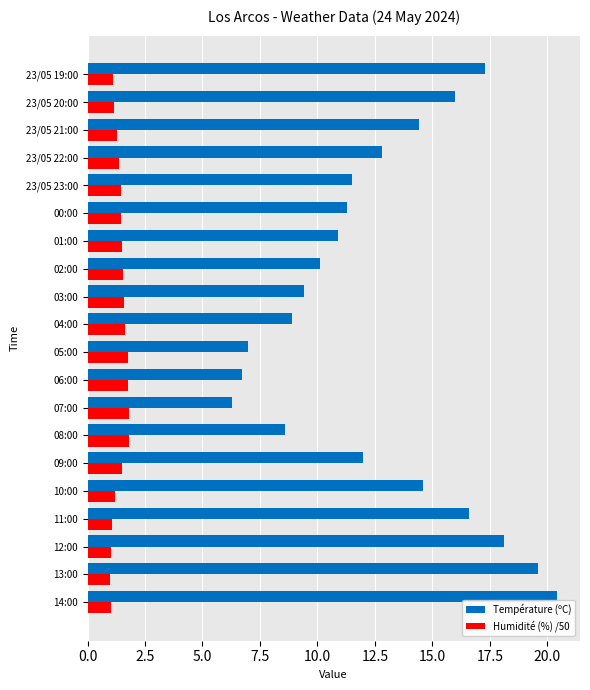

List the series in order of their peak value, highest first.

Température (ºC), Humidité (%) /50